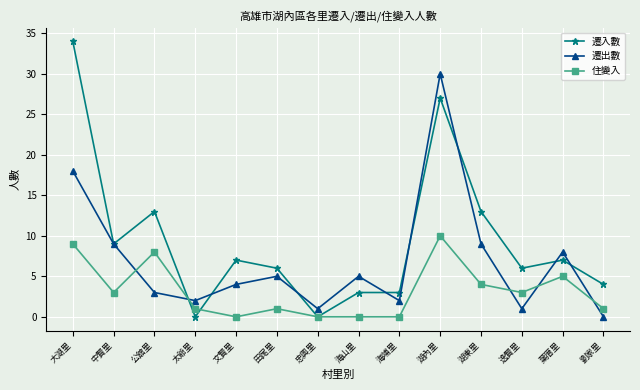

Reading left to right, extract all data points from this chart.

遷入數: 34	9	13	0	7	6	0	3	3	27	13	6	7	4
遷出數: 18	9	3	2	4	5	1	5	2	30	9	1	8	0
住變入: 9	3	8	1	0	1	0	0	0	10	4	3	5	1